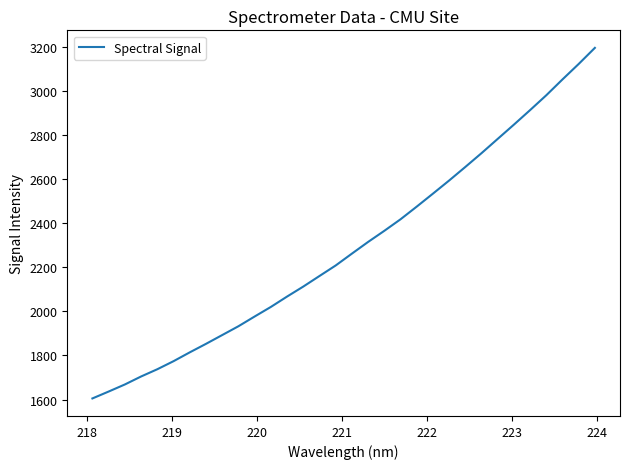

What is the minimum value shown in the chart?

1605.4